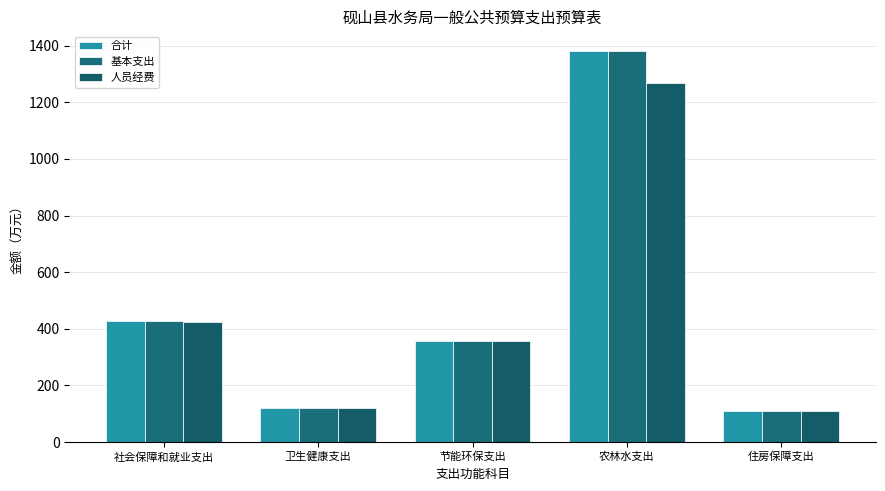

The value of 合计 at 节能环保支出 is 355.8. True or false?

True